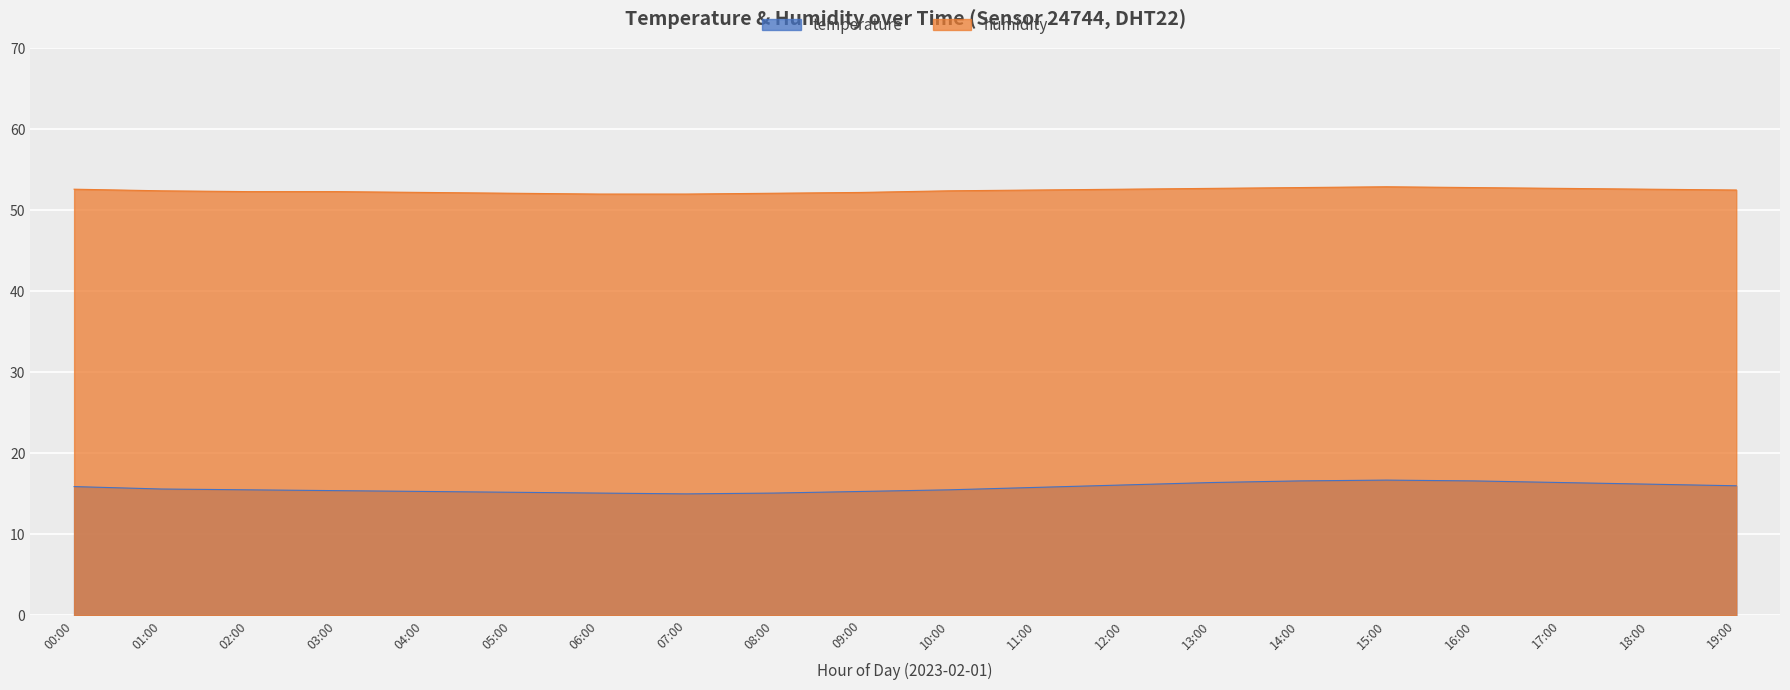

Does the chart display data point markers on the line(s)?

No